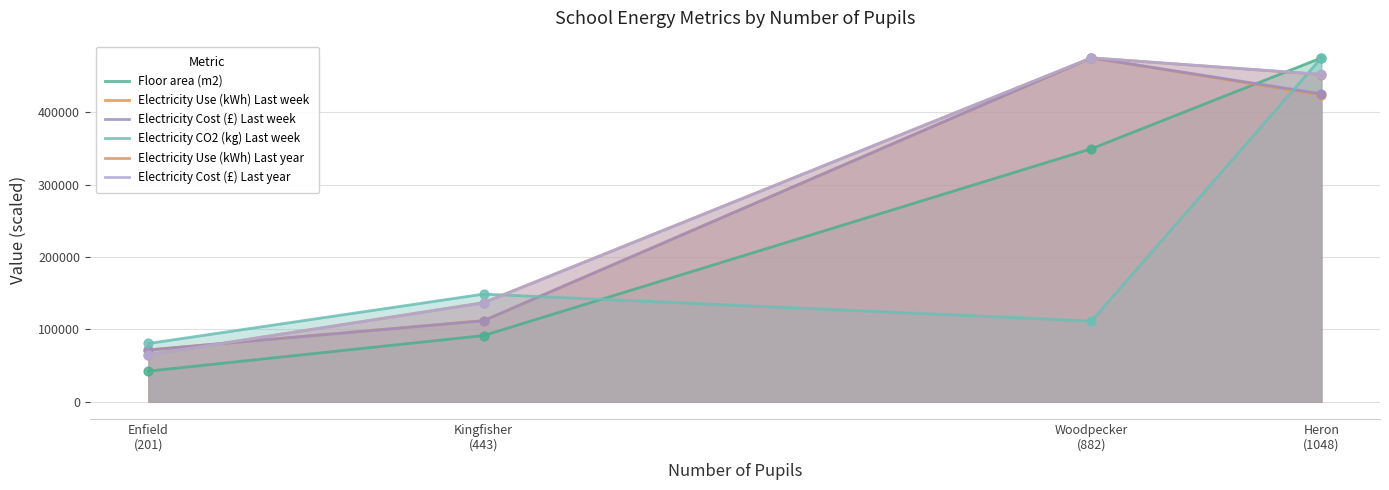

Which series has the widest spread of Y values?

Floor area (m2)